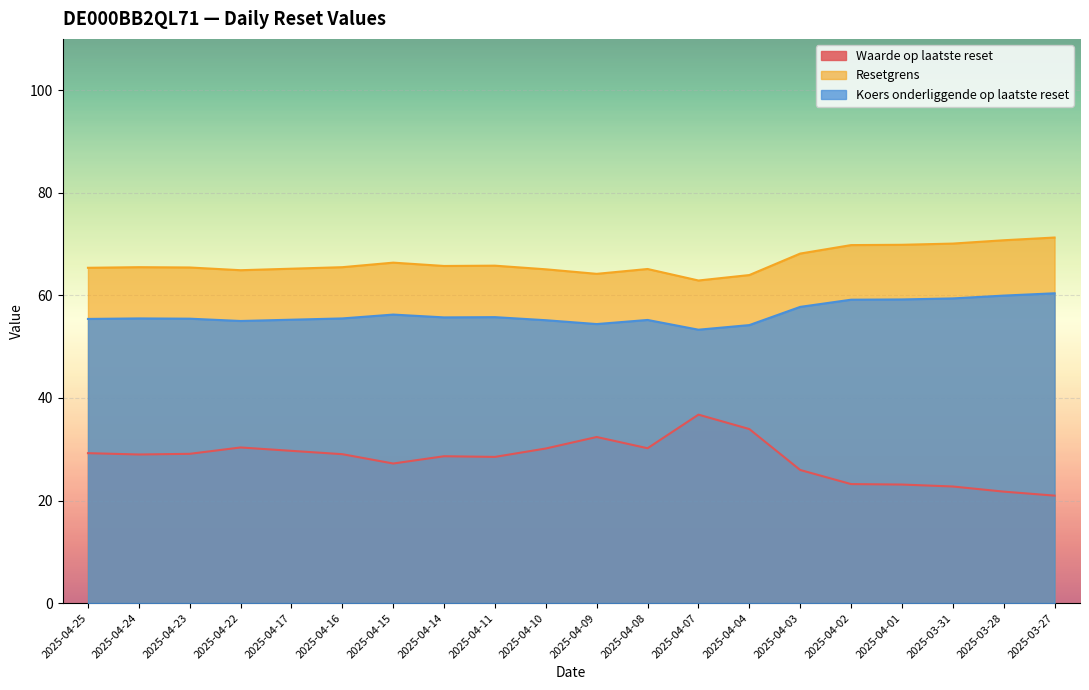

What are all the series names shown in the legend?

Waarde op laatste reset, Resetgrens, Koers onderliggende op laatste reset